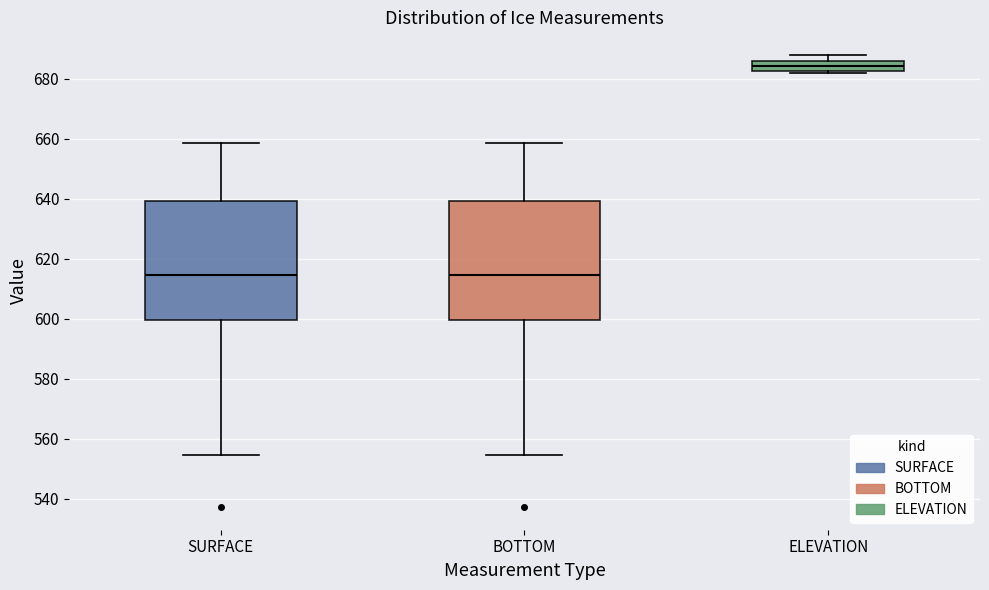

Where is the upper edge of the box for ELEVATION on the y-axis? The values are not printed on the chart, so give them approximately, as read against the axis.

686